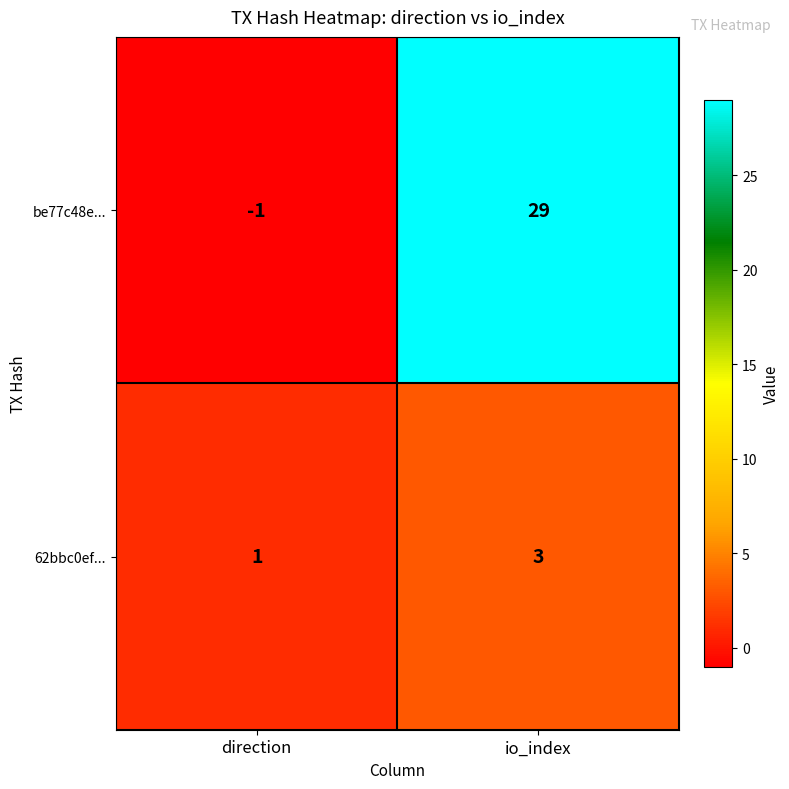

The value of be77c48e... at io_index is 29. True or false?

True